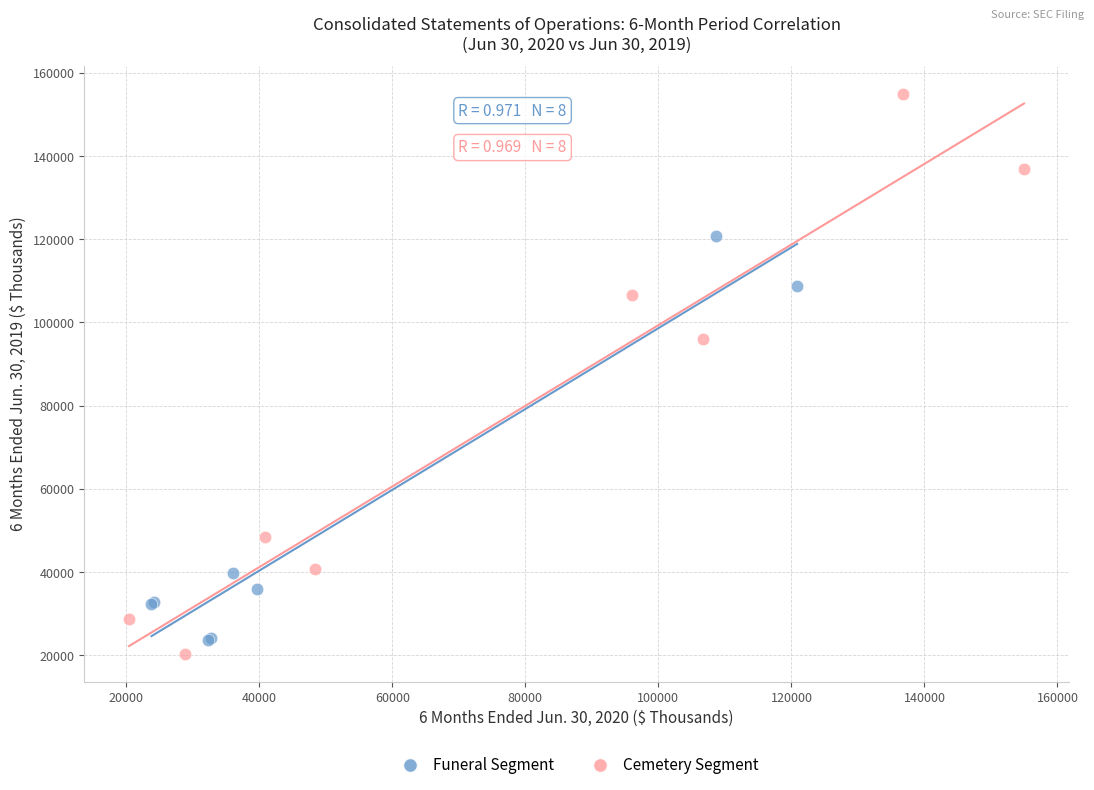

Which series reaches the maximum Y coordinate?

Cemetery Segment